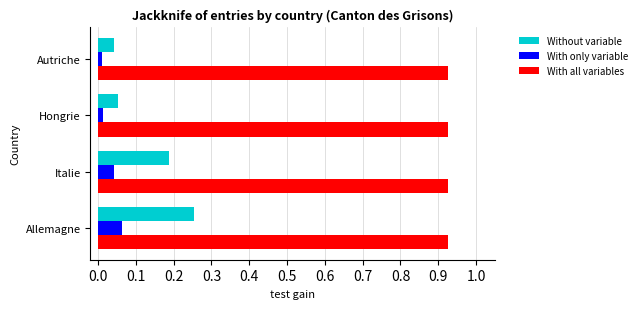

Rank the series at Allemagne from lowest to highest value.

With only variable, Without variable, With all variables